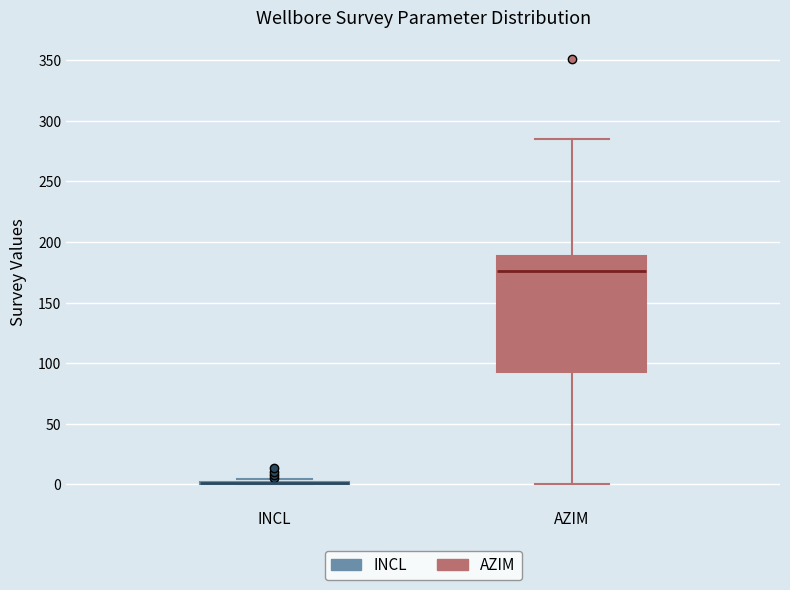

Comparing the boxes themselves (not the whiskers), which one is the tallest?

AZIM